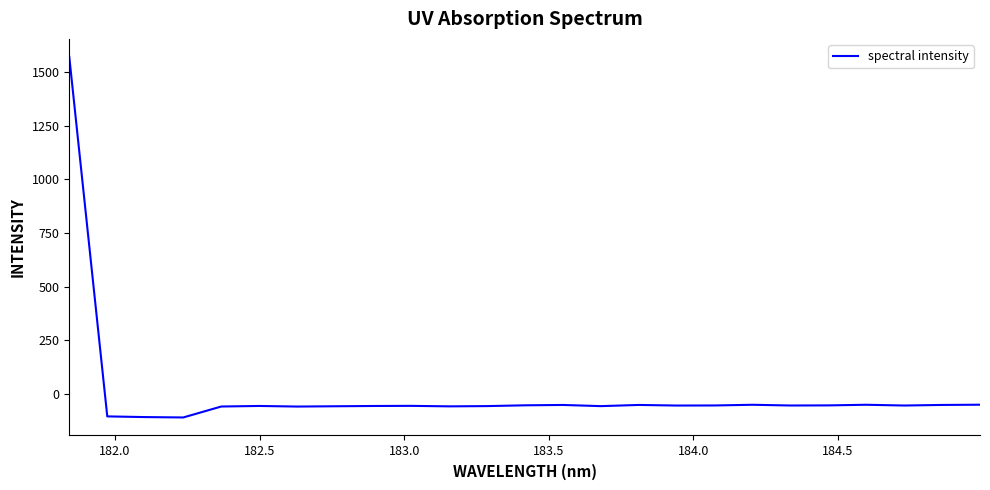

What is the maximum value shown in the chart?

1571.6